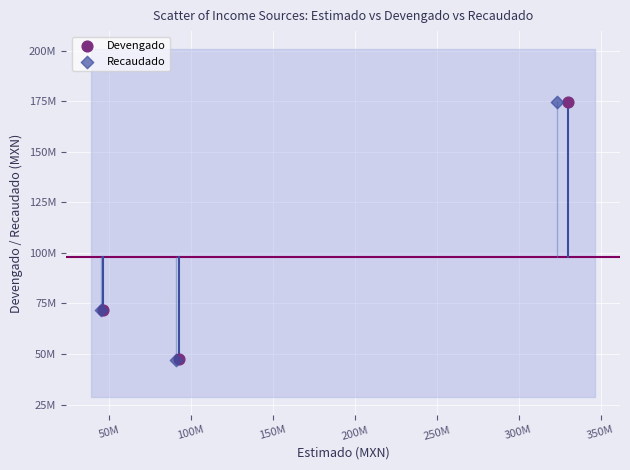

Which series has the widest spread of Y values?

Recaudado